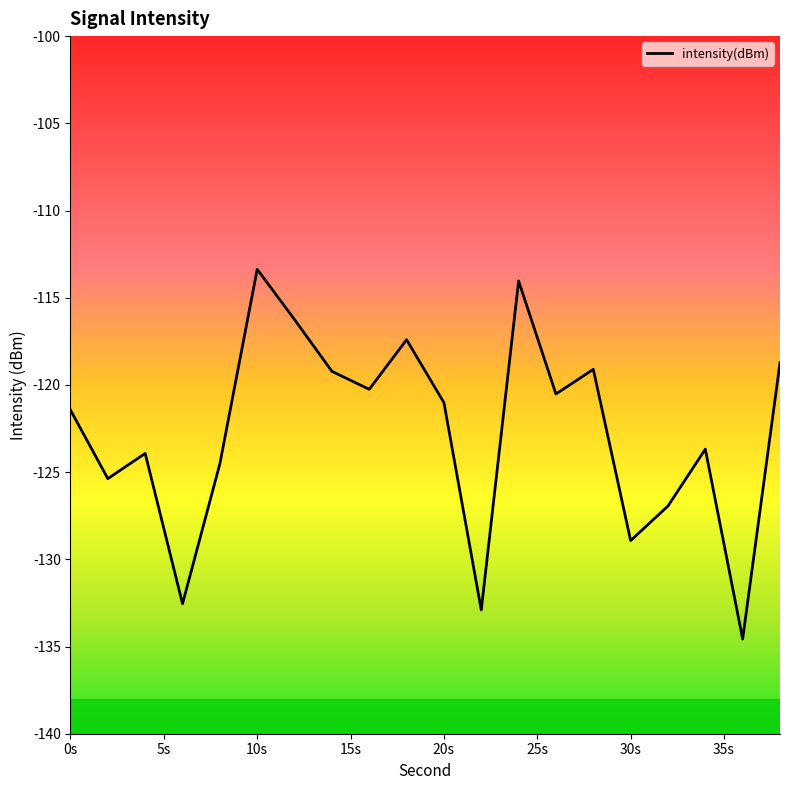

Is it true that the value at 14 is -173.0?

False